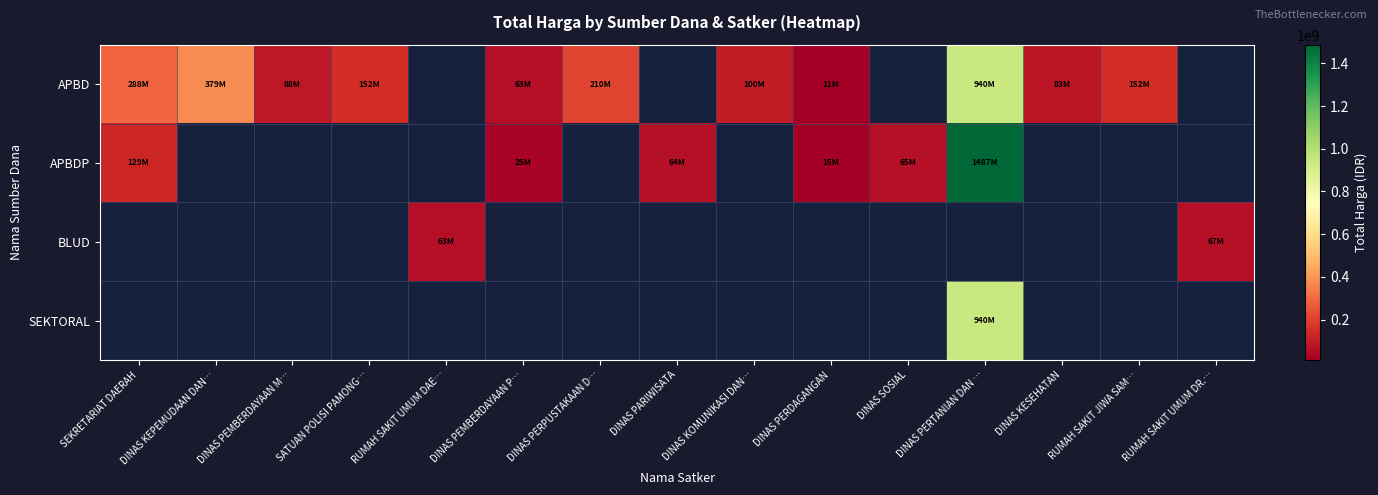

Which series has the largest range (max minus min)?

APBDP